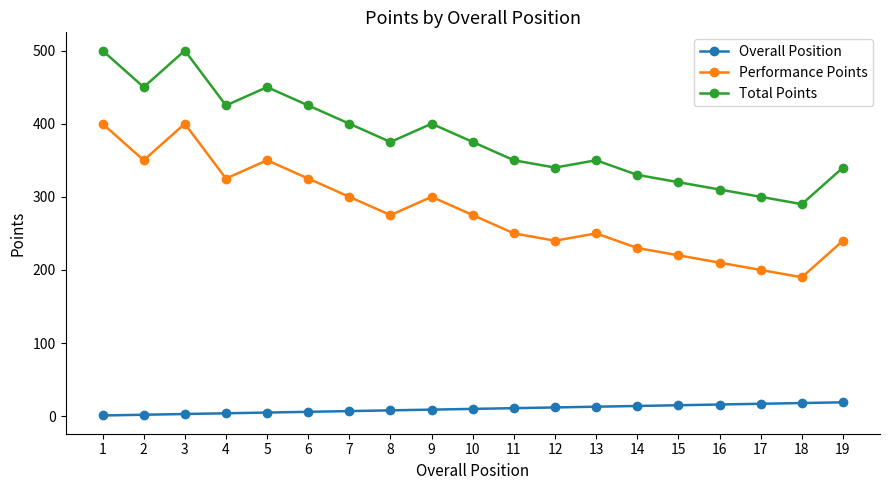

What is the difference between the maximum and second lowest values in the Performance Points series?

200